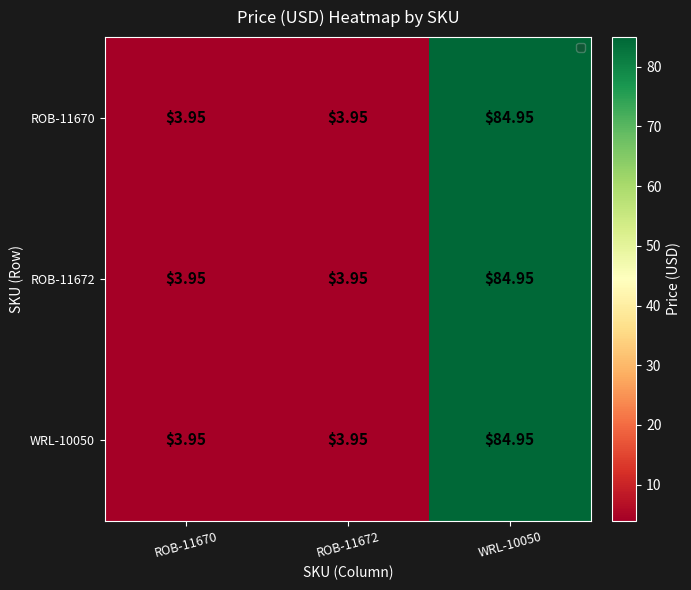

At how many categories does at least one series exceed 72?

1